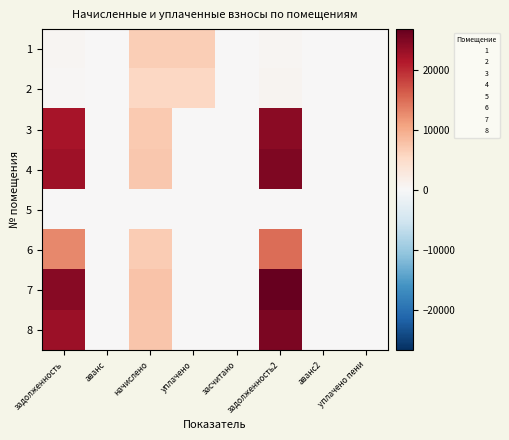

Rank the series by their maximum value, from lowest to highest.

5, 2, 1, 6, 3, 4, 8, 7